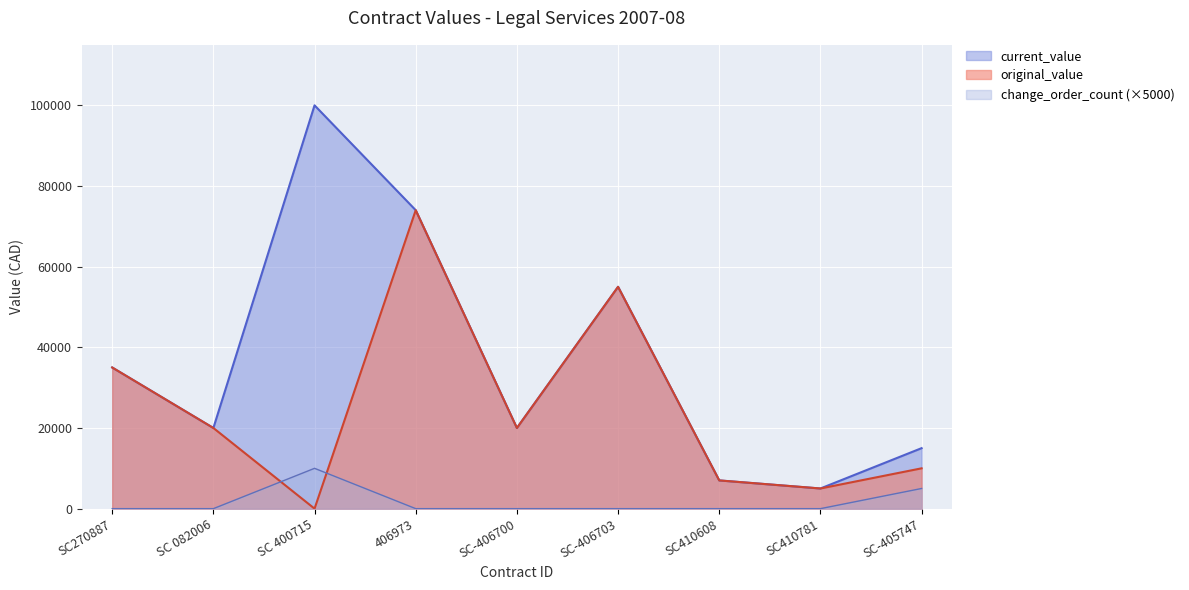

In change_order_count, how many points are higher than both neighbors (excluding endpoints)?

1